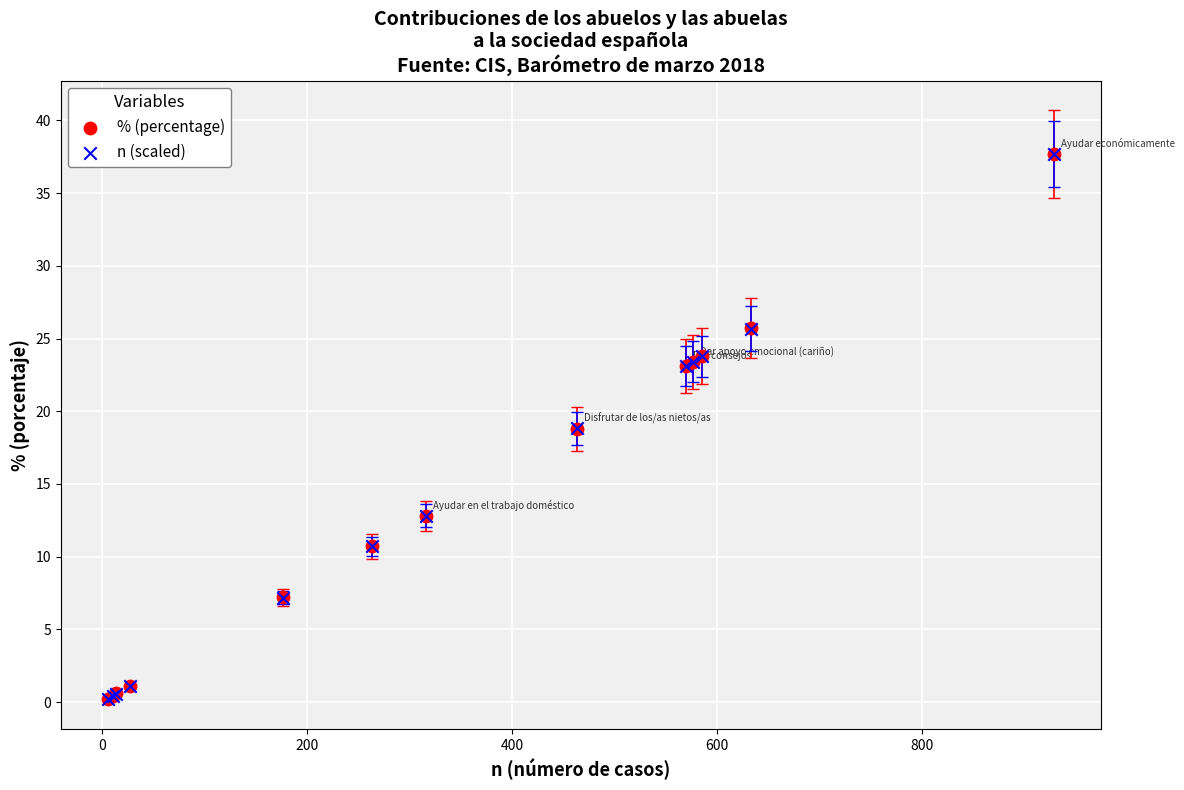

Which series has the largest Y range (max minus min)?

% (percentage)